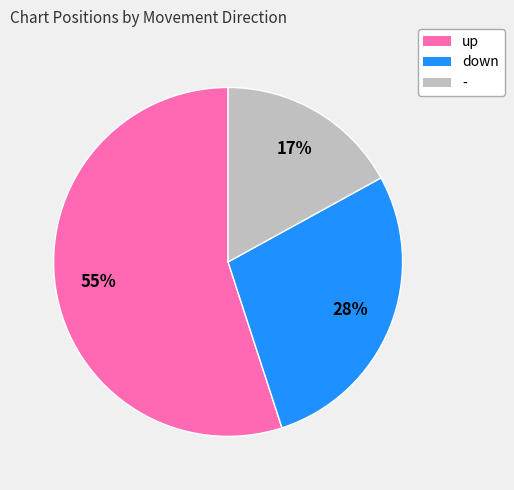

What is the ratio of the value at down to the value at -?

1.6